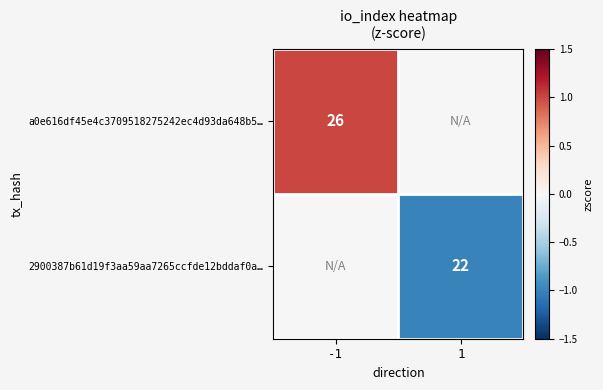

At which category does the chart reach its minimum across all series?

1